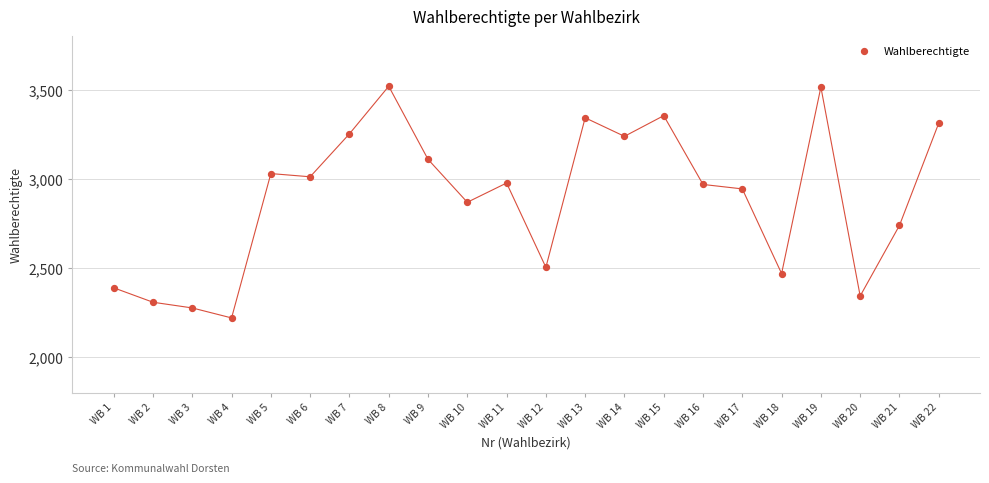

What is the range of X values (max minus min)?

21